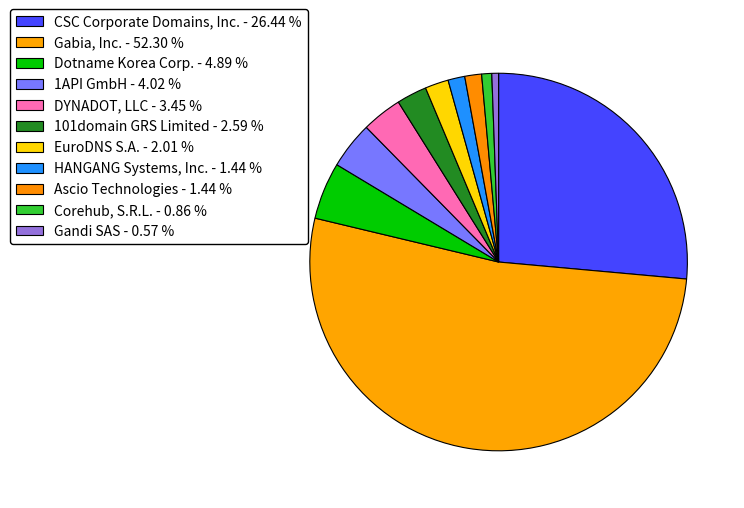

Do Corehub, S.R.L. and Gandi SAS together represent more than half of the pie?

No